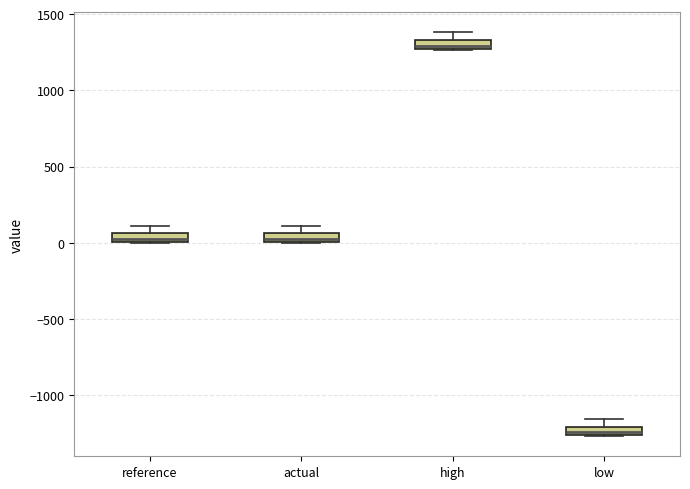

Which box's median line is the highest?

high